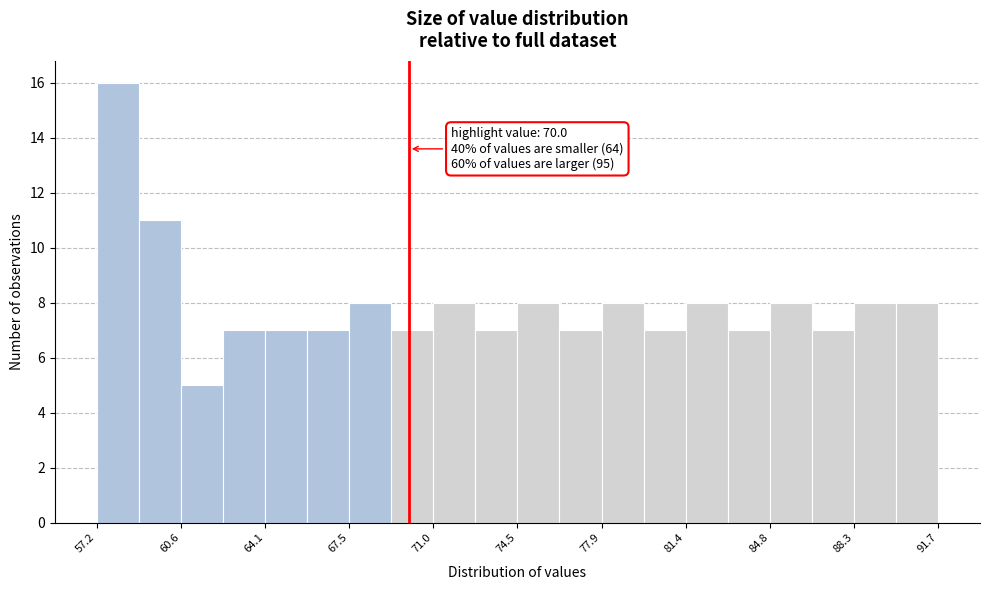

Around what value on the x-axis is the tallest bar? Give the approximate position of its centre, as read against the axis.

58.0